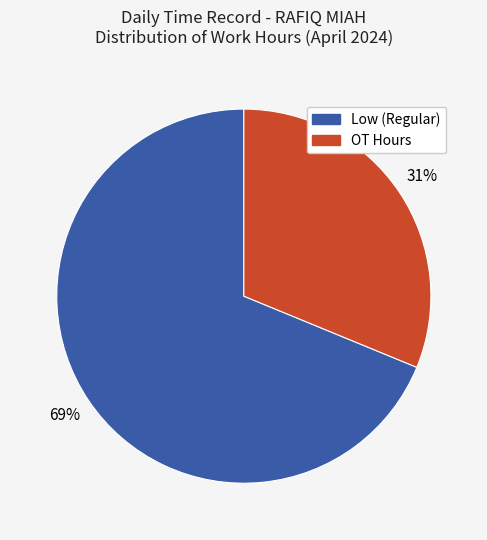

To the nearest percent, what is the difference between the largest and smallest slice percentages?

38%